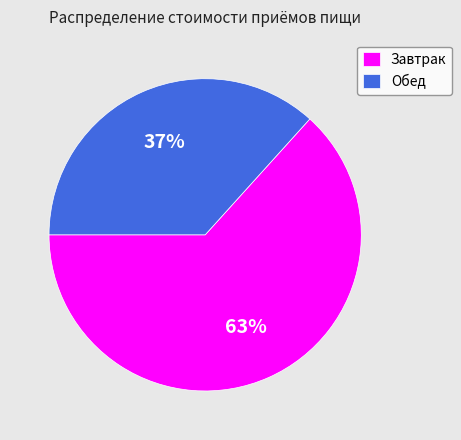

What is the ratio of the value at Завтрак to the value at Обед?

1.7